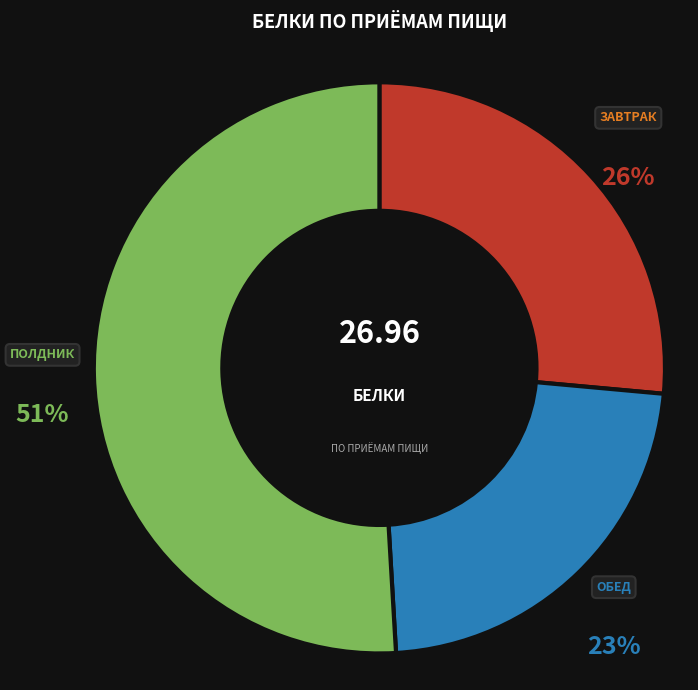

Is there any slice that represents more than half of the pie?

Yes